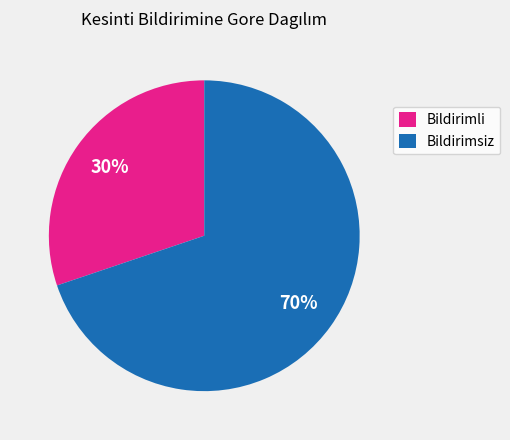

Do Bildirimsiz and Bildirimli together represent more than half of the pie?

Yes